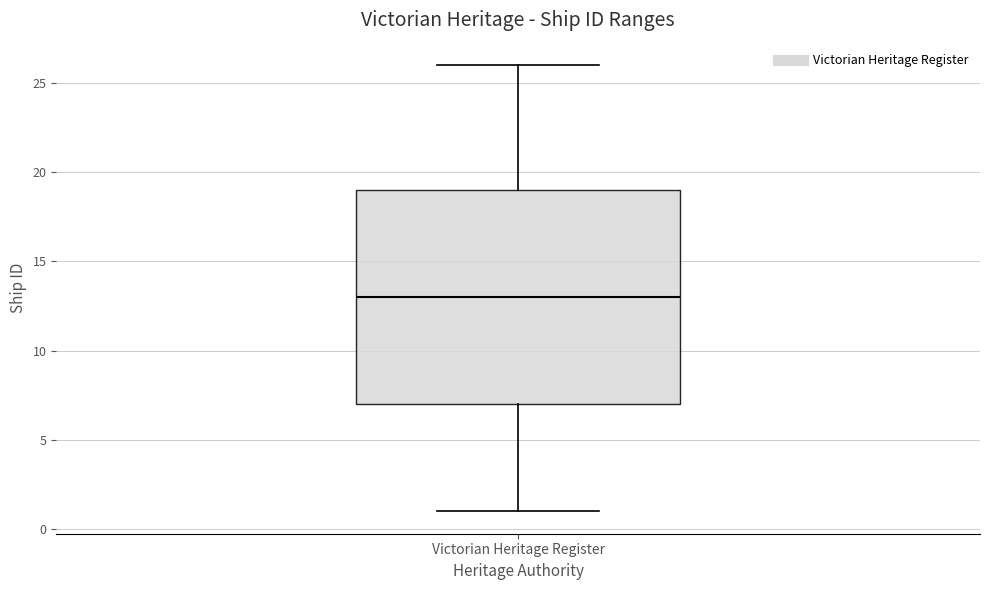

Read this box plot against the y-axis: the position of the median line, the range covered by the box, and the ends of both whiskers. The values are not printed on the chart, so give them approximately, as read against the axis.

median 13, box 7 to 19, whiskers 1 to 26